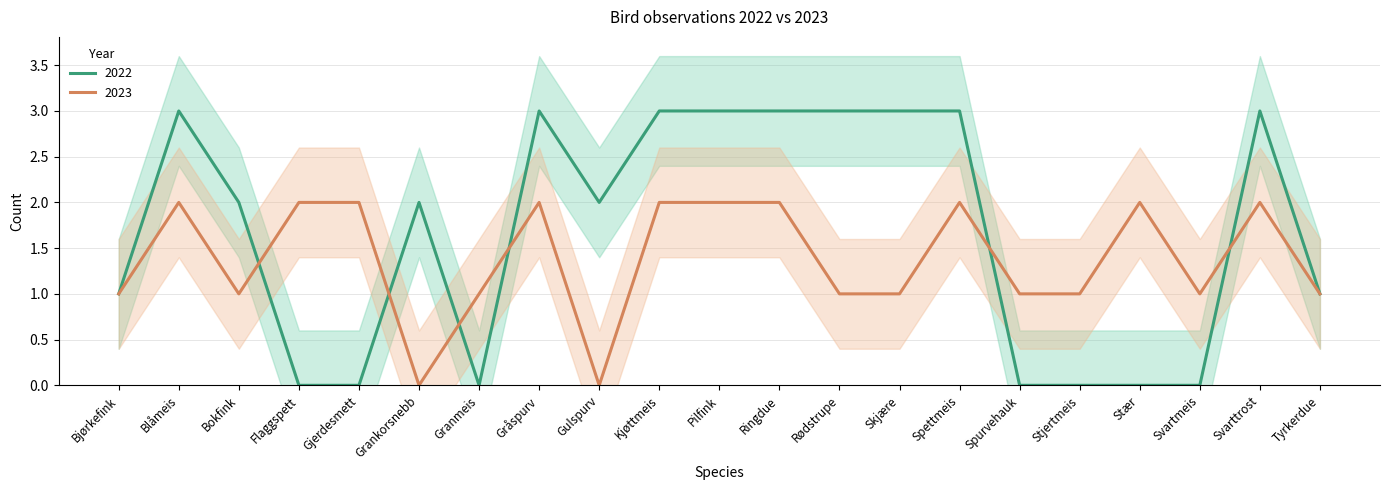

What is the sum of the 2023 values at Stær and Svartmeis?

3